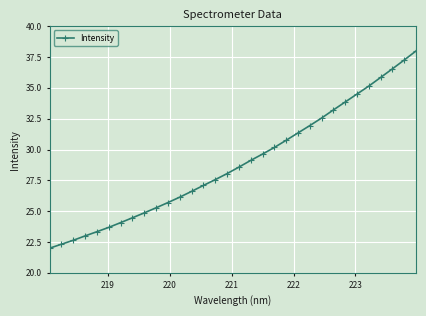

What is the smallest value displayed?

22.0